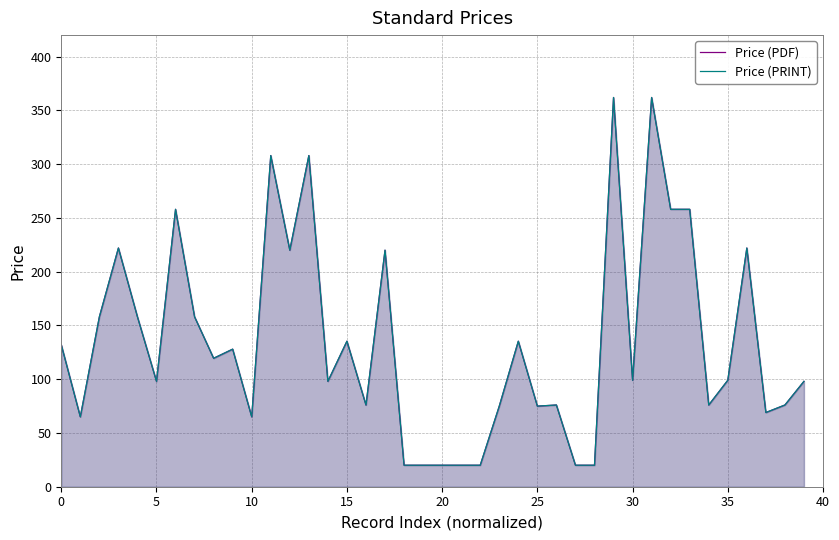

In Price (PDF), how many points are higher than both neighbors (excluding endpoints)?

12